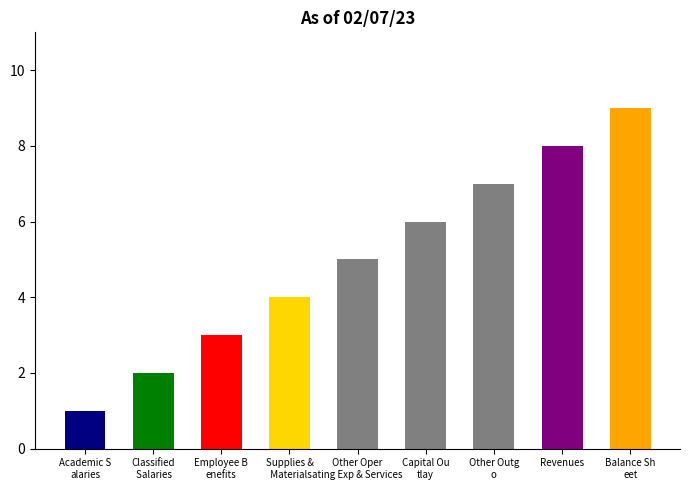

Rank the categories by value from highest to lowest.

Balance Sheet, Revenues, Other Outgo, Capital Outlay, Other Operating Exp & Services, Supplies & Materials, Employee Benefits, Classified Salaries, Academic Salaries